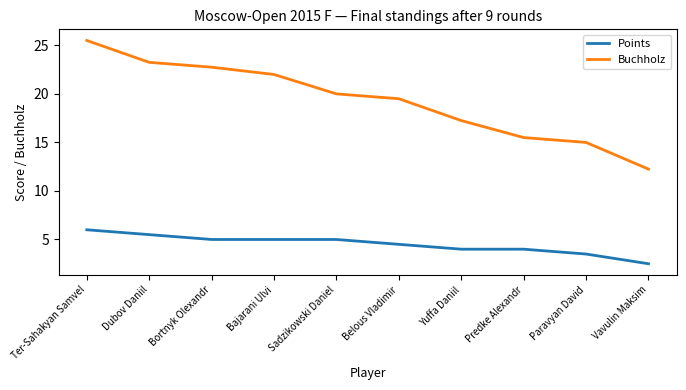

Rank the series by their average value, from highest to lowest.

Buchholz, Points